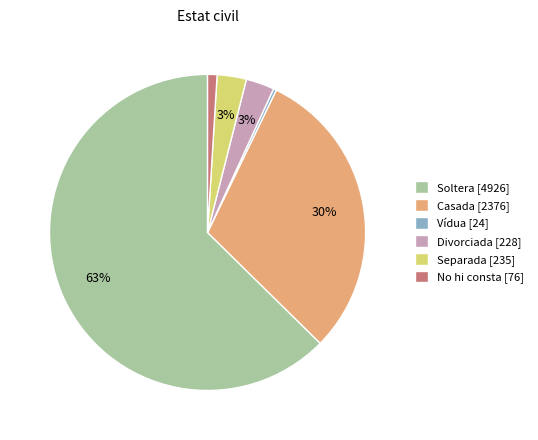

To the nearest percent, what is the difference between the No hi consta and Casada slice percentages?

29%